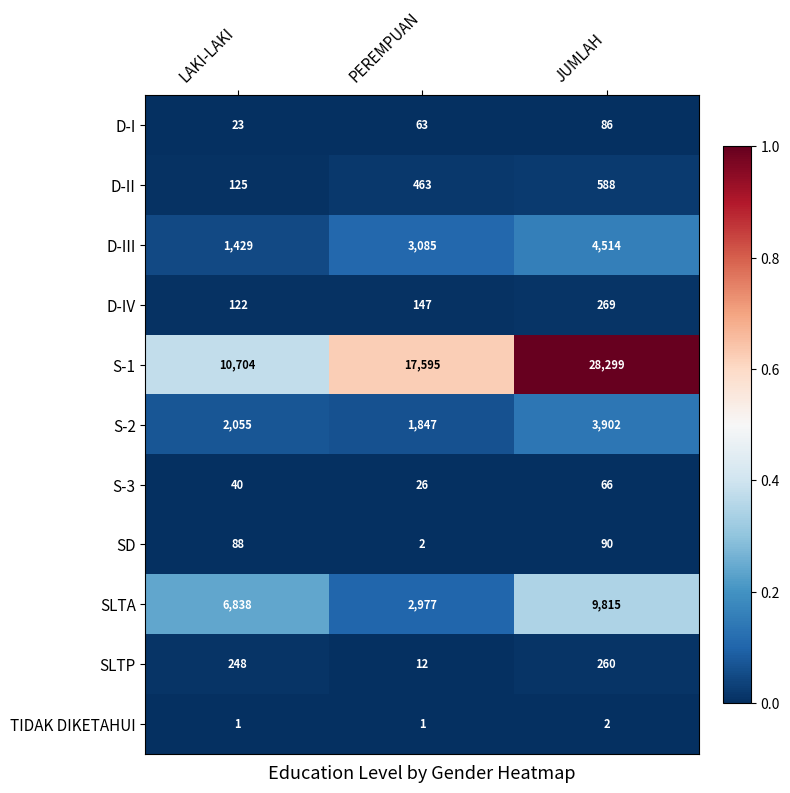

True or false: SD has a value of 88 at LAKI-LAKI.

True